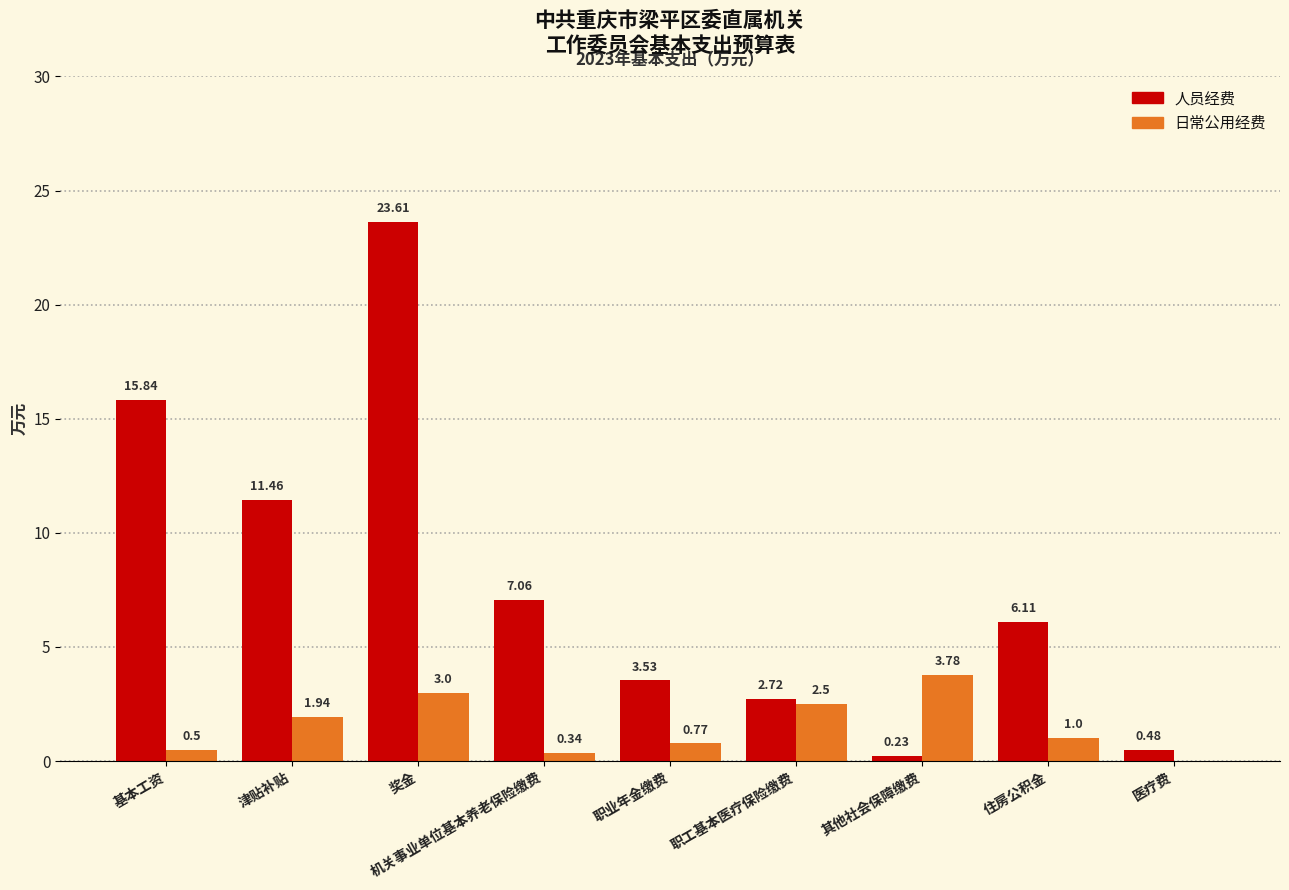

Does the chart contain stacked bars?

No